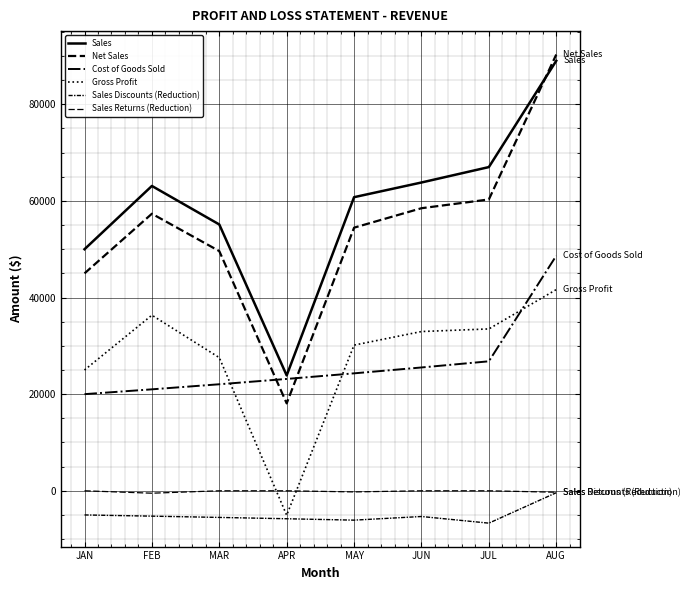

How many lines are shown in the chart?

6